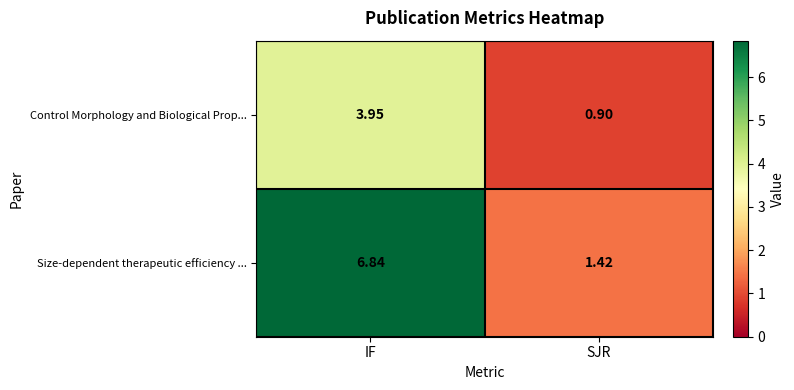

At which category is the sum across all series the highest?

IF